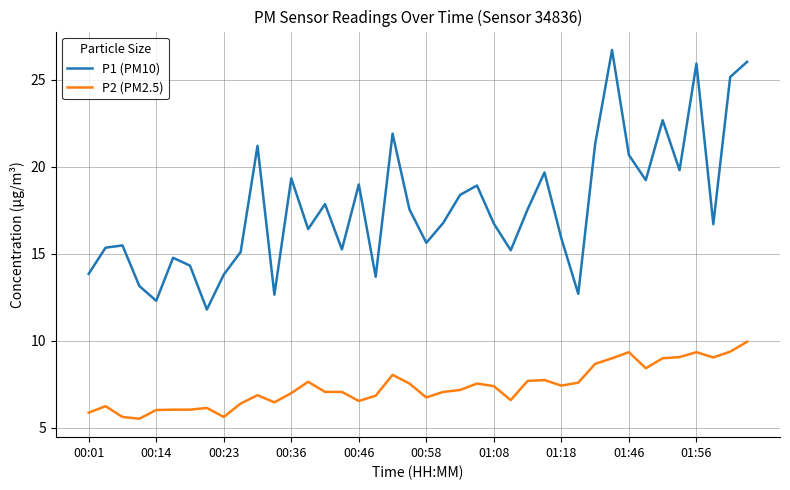

What is the difference between the maximum and minimum values in the P1 (PM10) series?

14.9